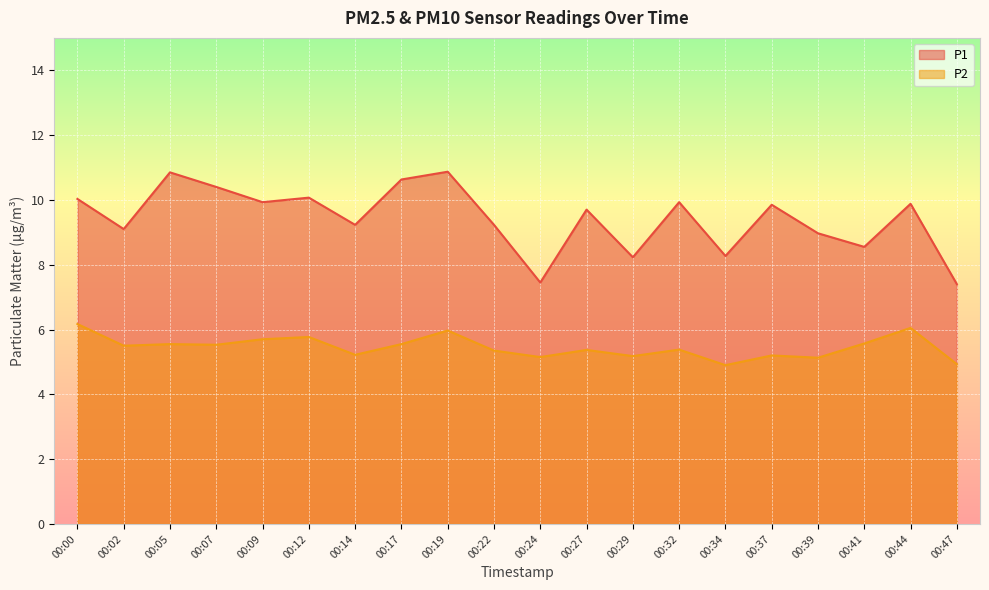

What is the lowest value of the P1 series?

7.4